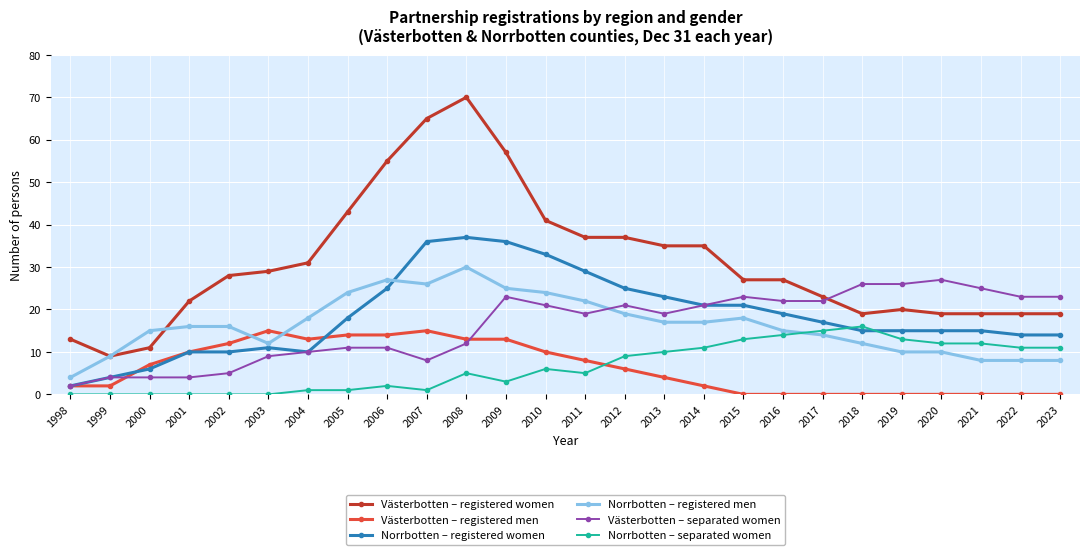

Where do Norrbotten – registered men and Norrbotten – registered women first cross each other?

2006 and 2007